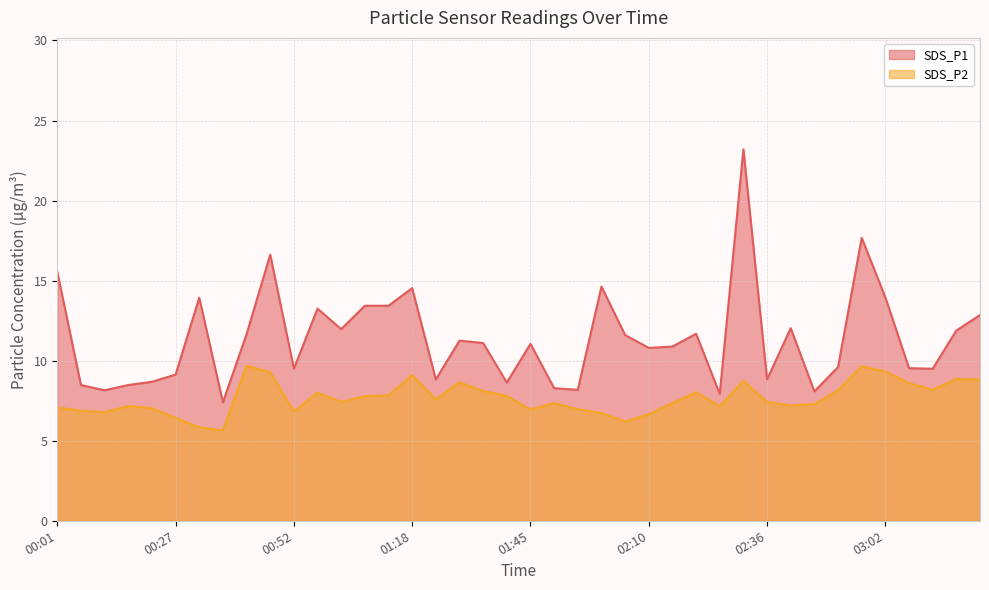

Which series has the widest spread of values?

SDS_P1